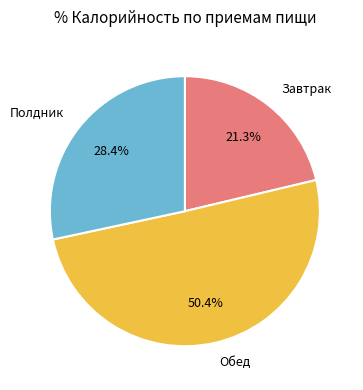

Approximately how many times larger is the value at Обед compared to Полдник?

1.8